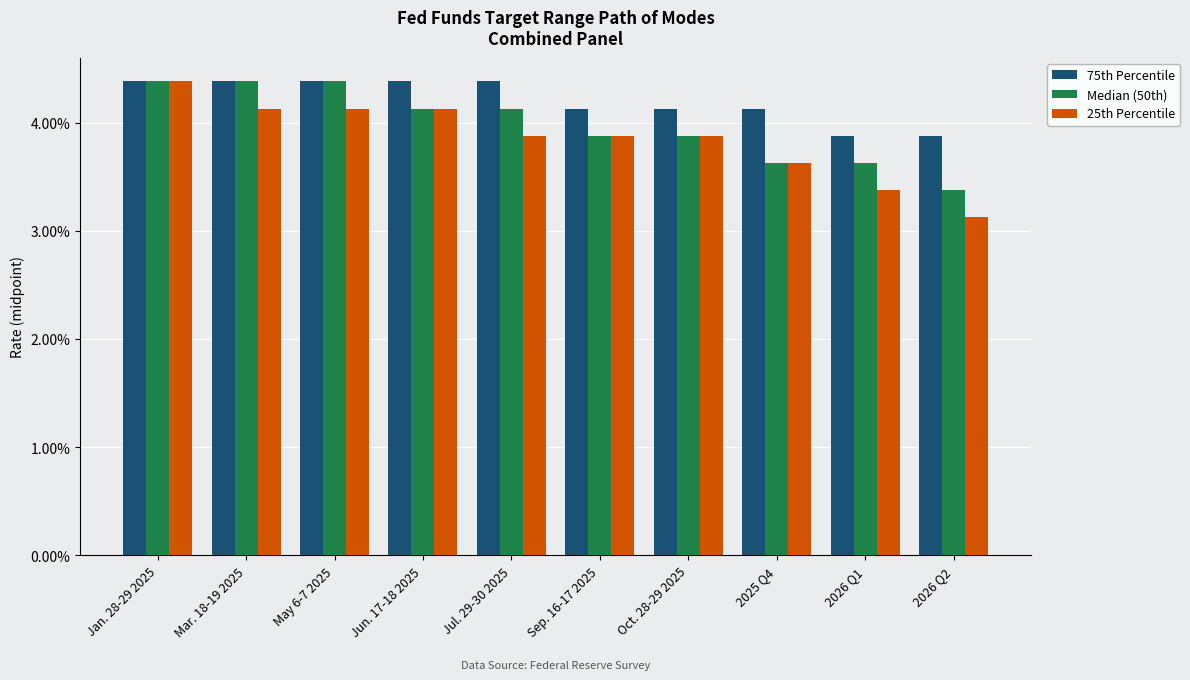

The value of 25th Percentile at Jan. 28-29 2025 is 4.4. True or false?

True